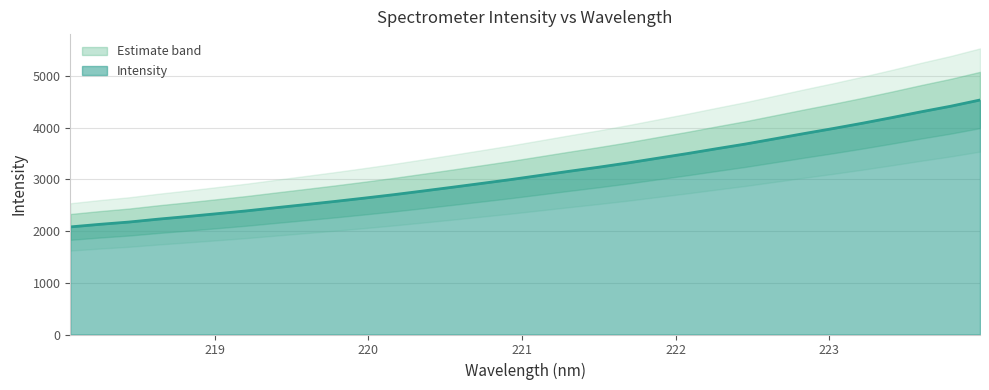

Count the number of values greater than 3078.

16